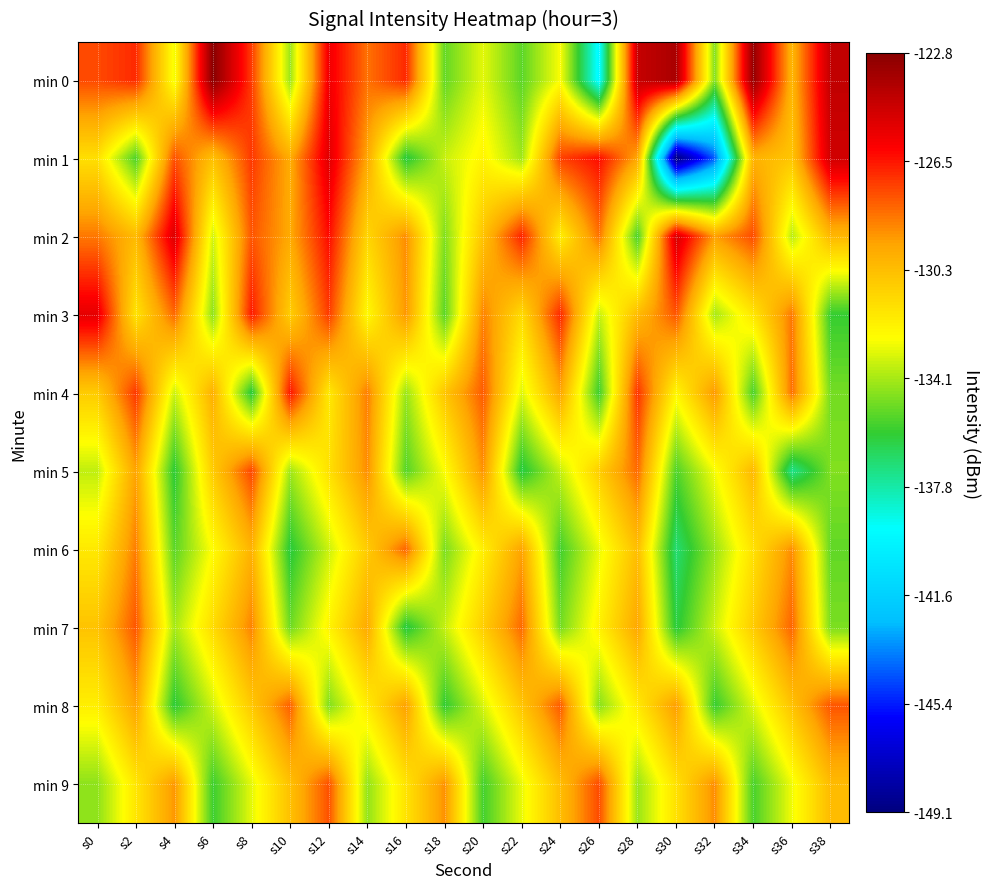

Count the number of data series in this chart.

10